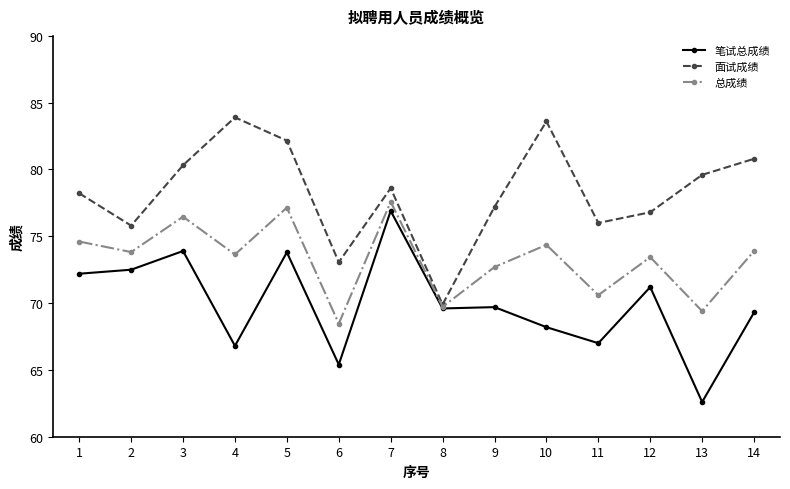

What is the value of the 笔试总成绩 point at the 3rd from the left?

73.9